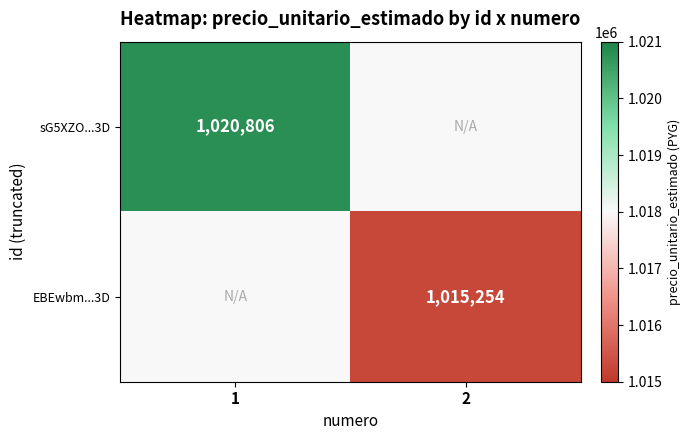

Is it true that EBEwbm...3D equals 1015254 at 2?

True